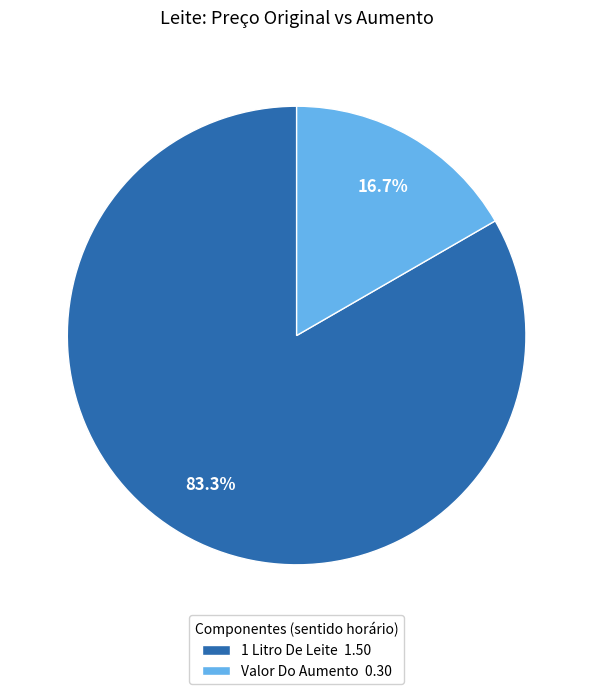

To the nearest percent, what is the difference between the 1 Litro De Leite and Valor Do Aumento slice percentages?

67%